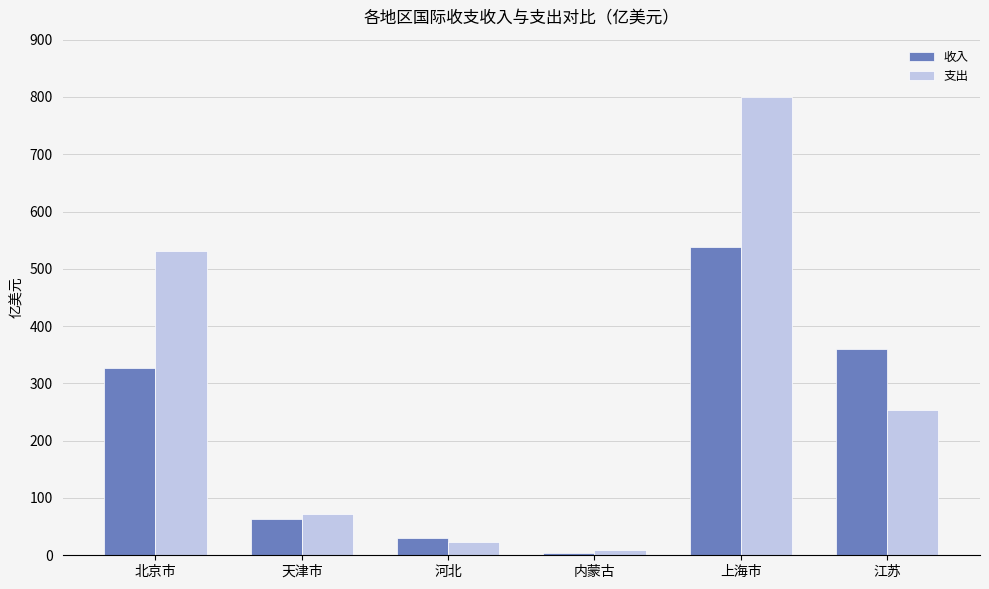

What is the value of the 收入 bar at the 2nd from the left?

63.4